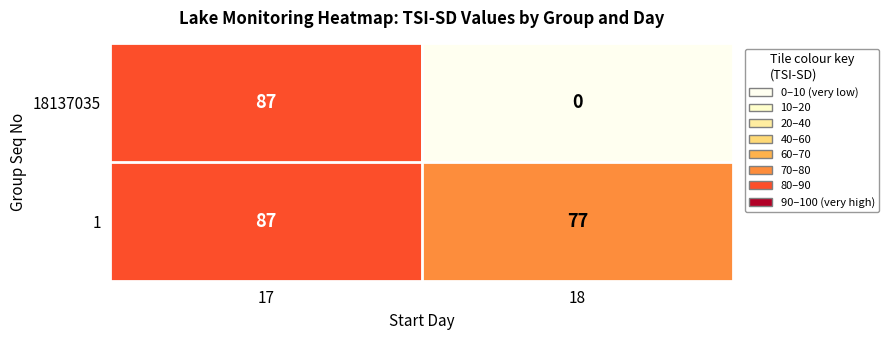

At which label does 18137035 reach its minimum?

18